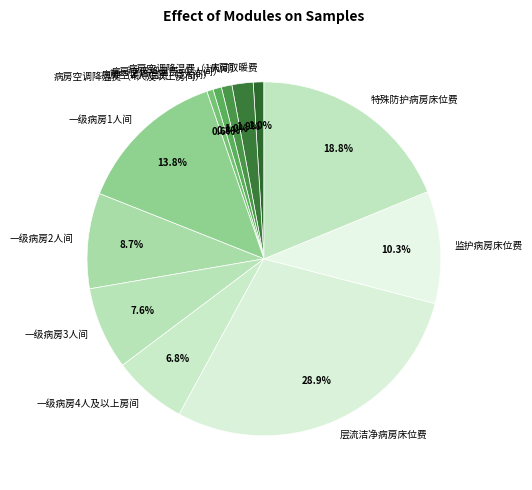

Count the number of slices in the pie.

12